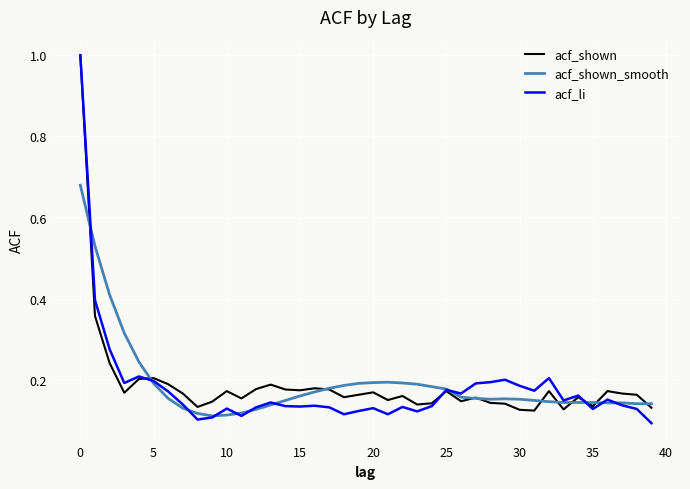

Count the number of data series in this chart.

3